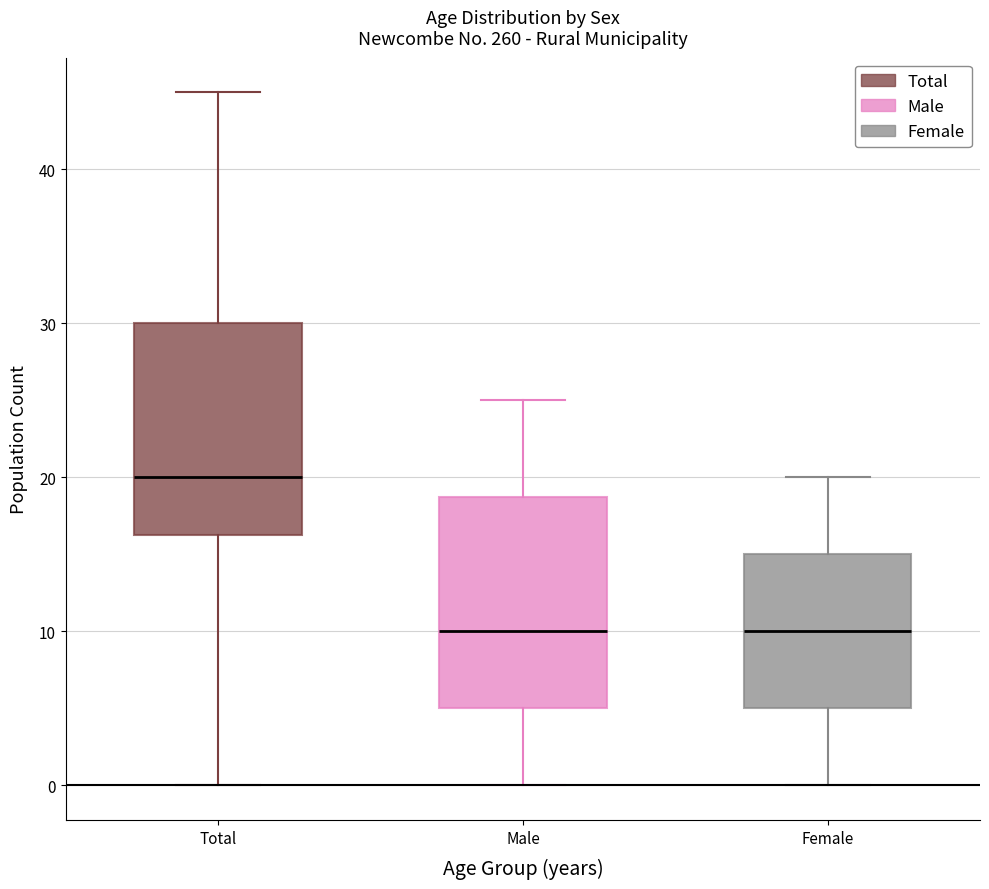

Which box's median line is the highest?

Total